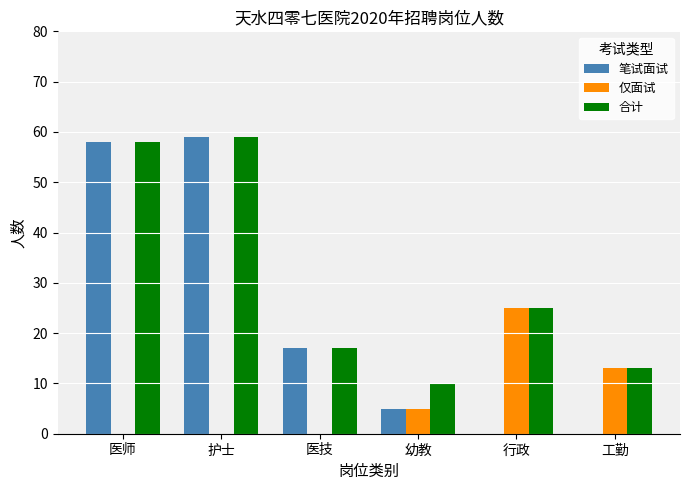

What is the maximum value shown in the chart?

59